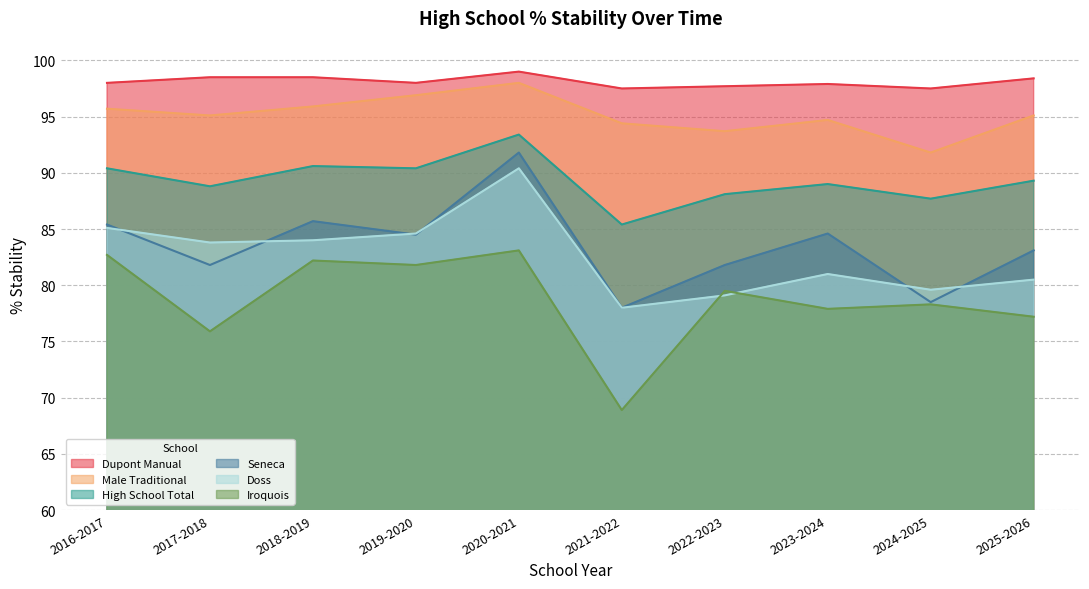

Does the chart have visible grid lines?

Yes